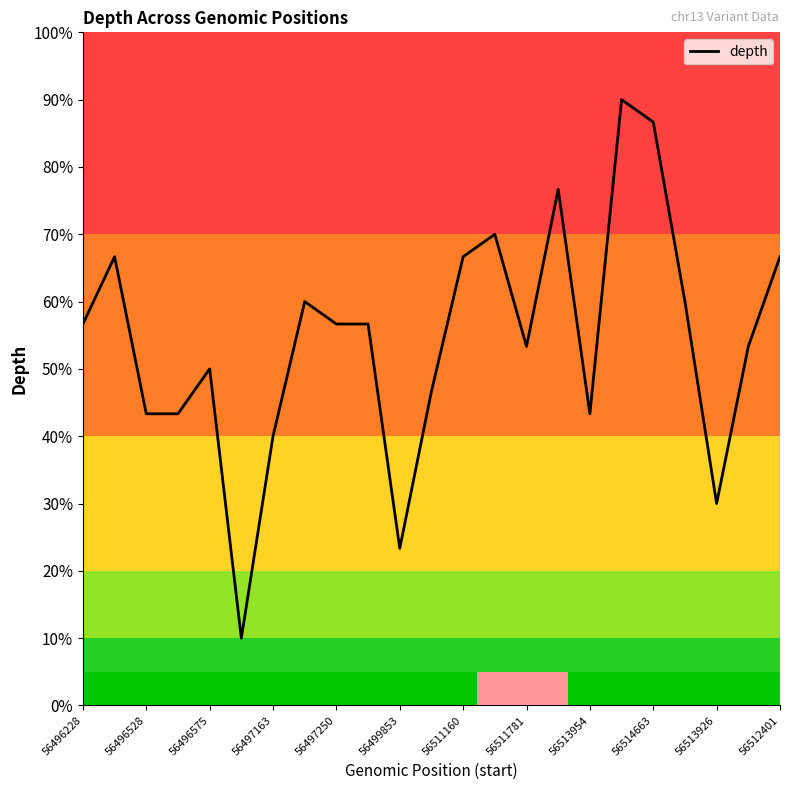

What is the difference between the maximum and minimum values?

80.0